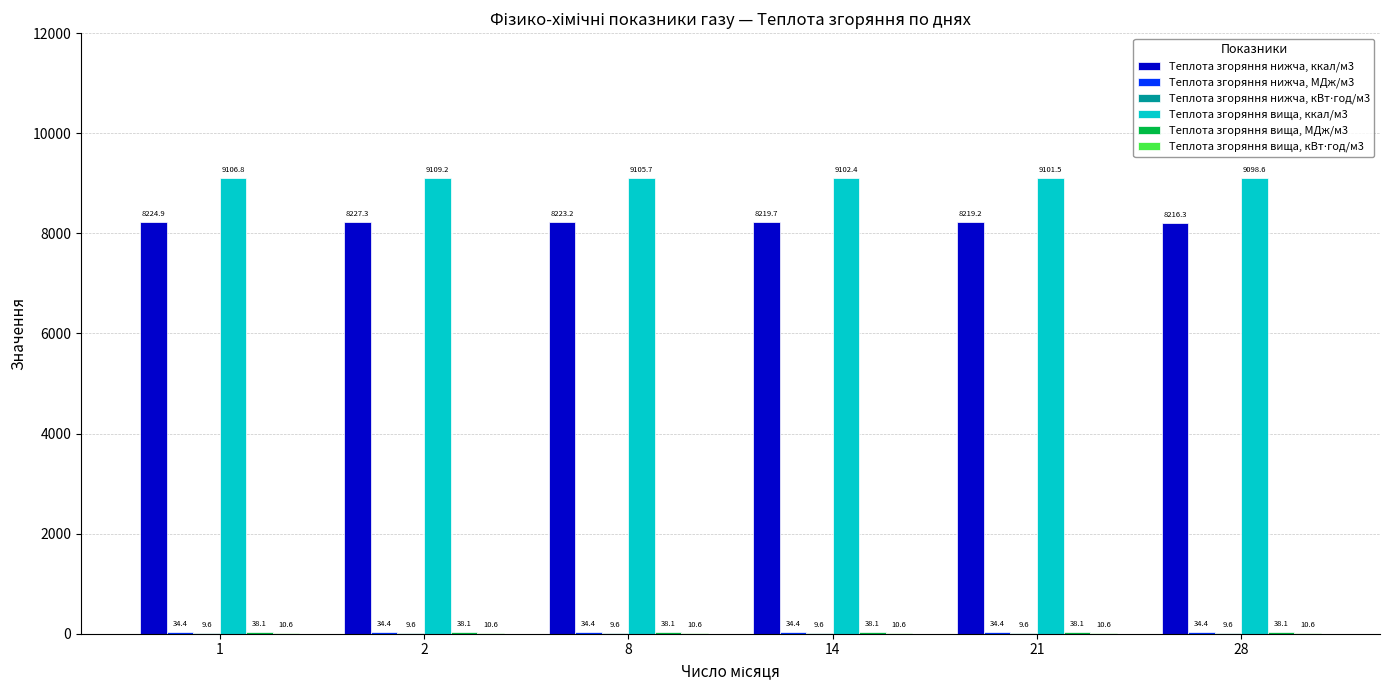

Which series has the largest total across all categories?

Теплота згоряння вища, ккал/м3